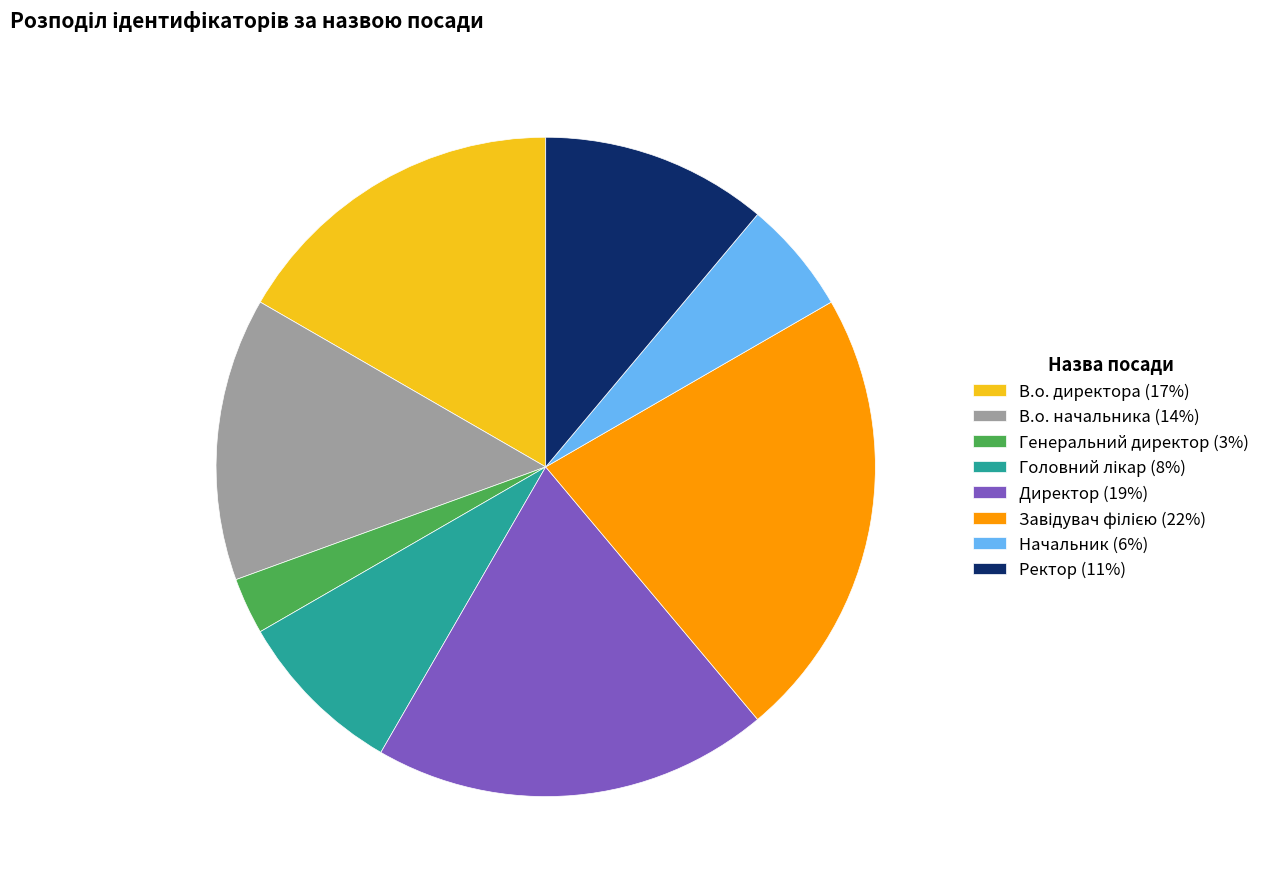

Is it true that В.о. начальника (14%) is 24% of the pie?

False